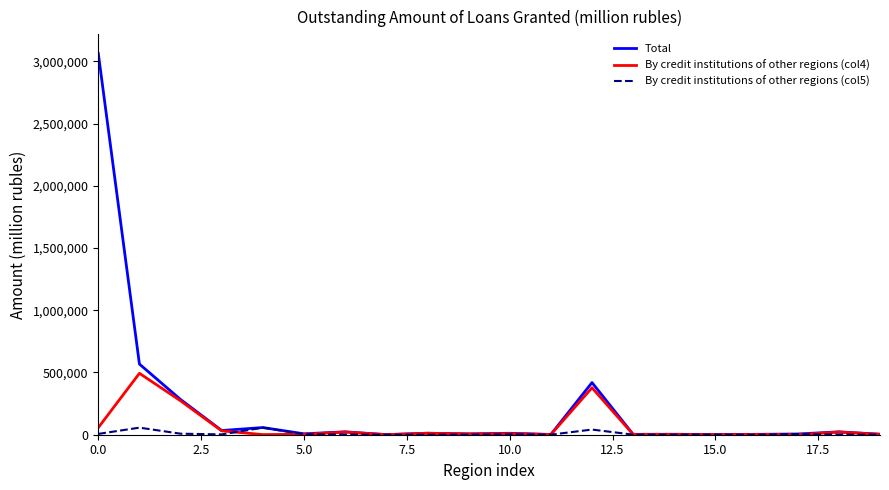

What is the average value of the By credit institutions of other regions (col5) series?

9581